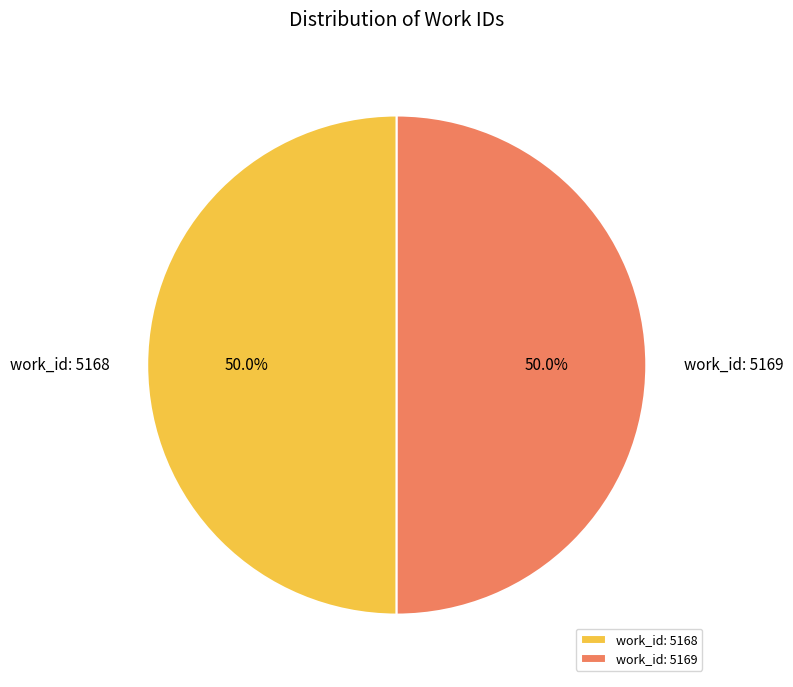

Is the sum of work_id: 5168 and work_id: 5169 greater than half?

Yes